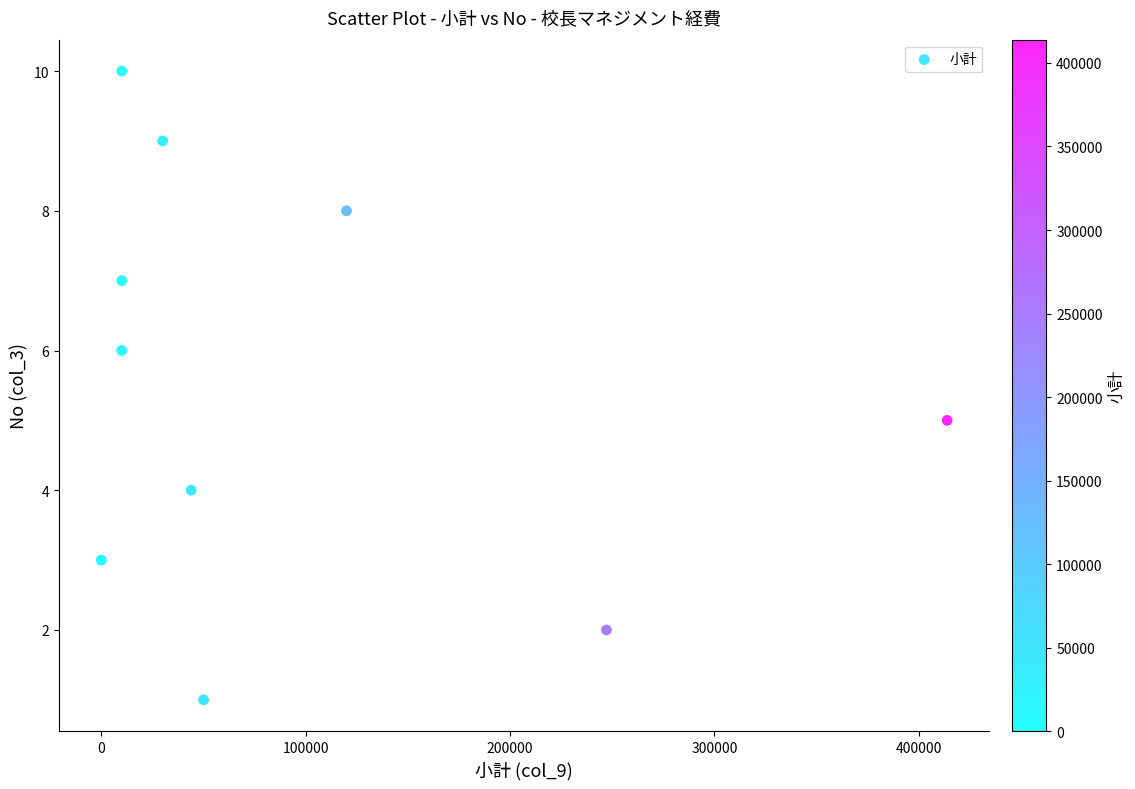

What is the range of Y values (max minus min)?

9